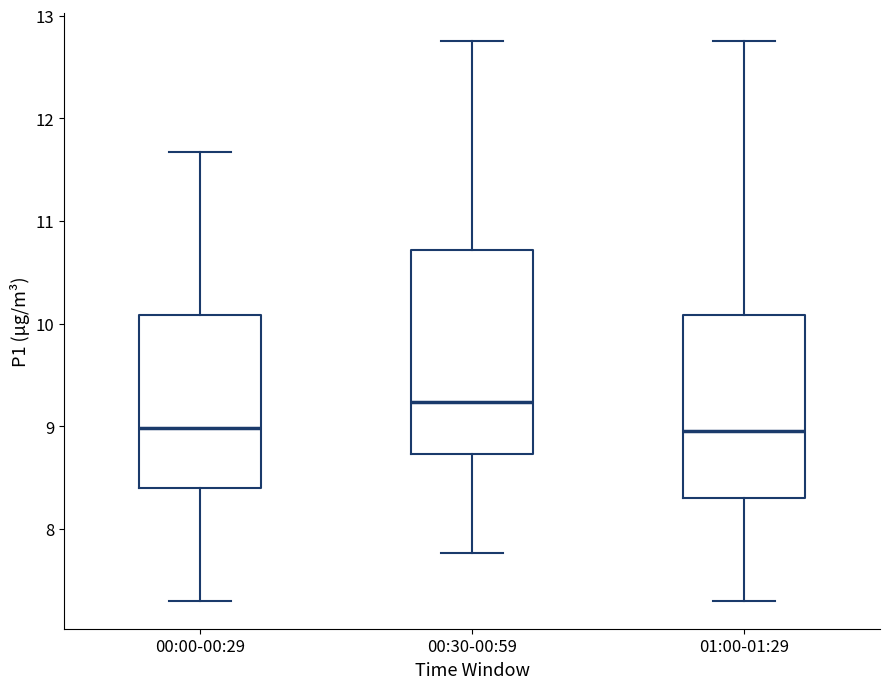

Reading left to right, transcribe this box plot: for each box, give where its median line is, the range the box spans, and where its two whiskers end, as read against the y-axis. The values are not printed on the chart, so give them approximately, as read against the axis.

00:00-00:29: median 9.0, box 8.4 to 10.1, whiskers 7.3 to 11.7
00:30-00:59: median 9.2, box 8.7 to 10.7, whiskers 7.8 to 12.8
01:00-01:29: median 9.0, box 8.3 to 10.1, whiskers 7.3 to 12.8